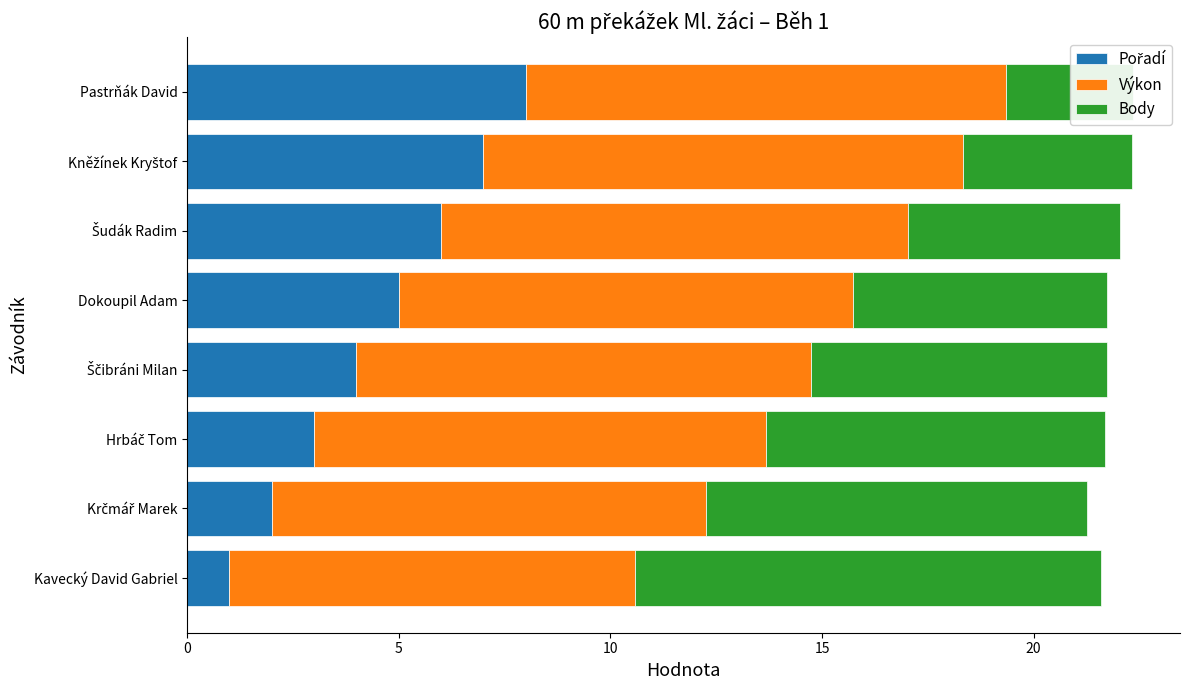

List the series in order of their overall mean, lowest first.

Pořadí, Body, Výkon